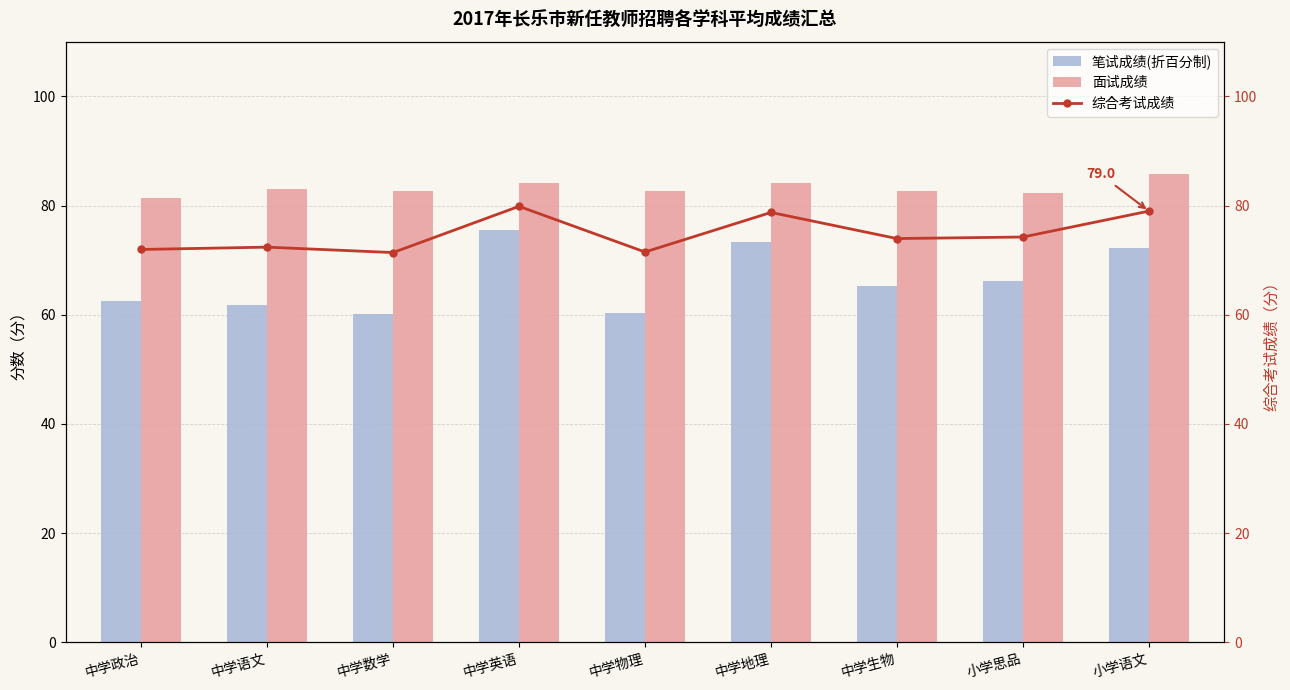

At how many categories does at least one series exceed 81?

9